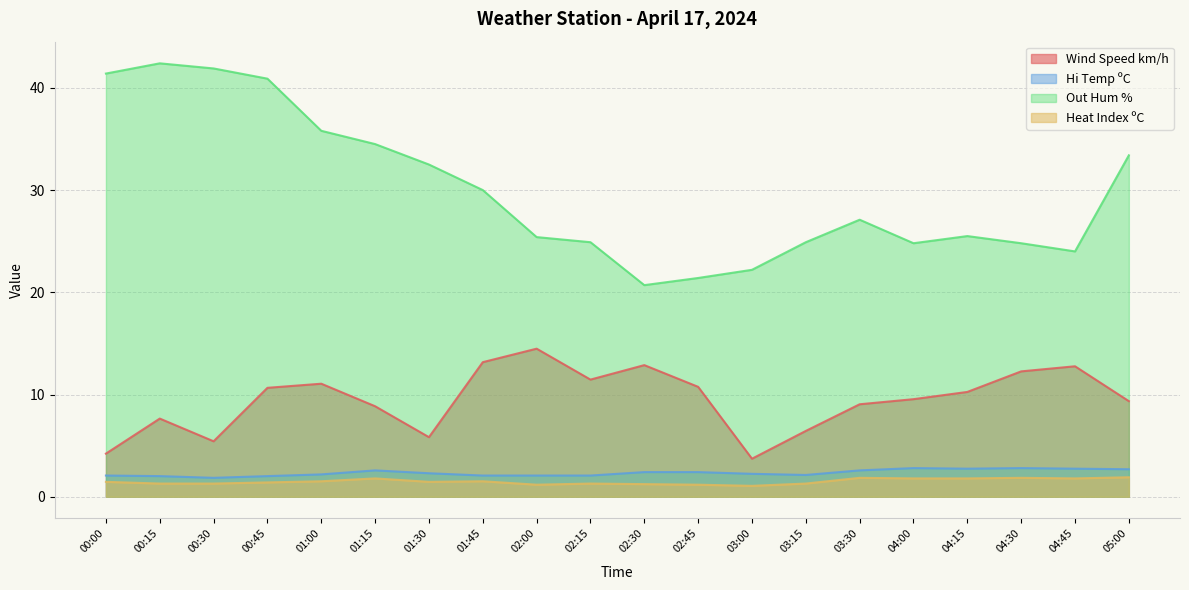

Which series has the largest range (max minus min)?

Out Hum %